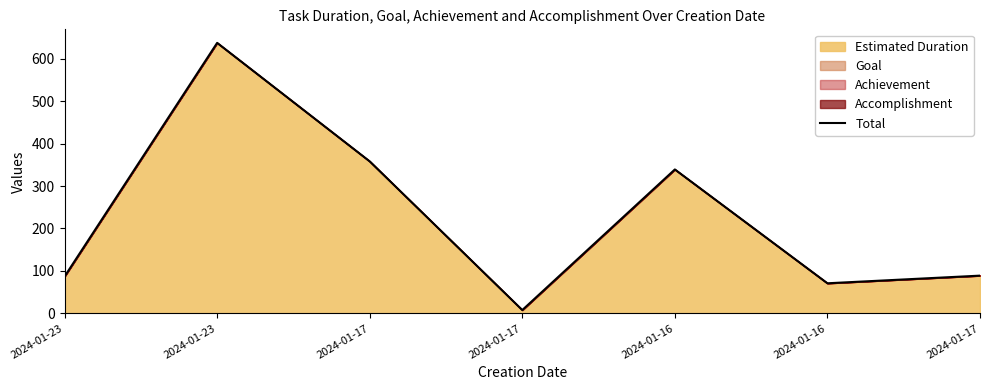

What is the label of the 4th point from the right?

2024-01-17